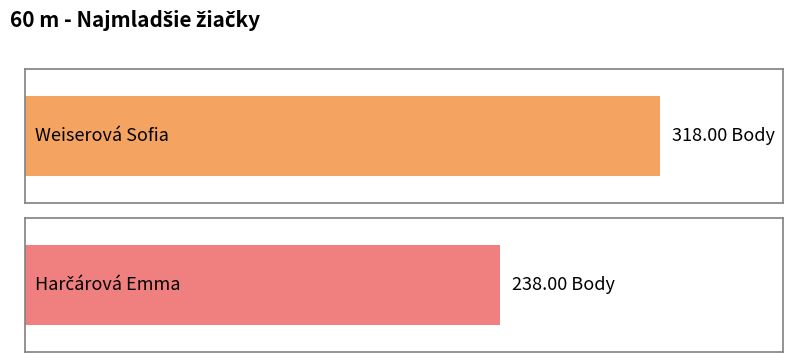

Reading left to right, list all the values displayed in this chart.

Weiserová Sofia=318	Harčárová Emma=238